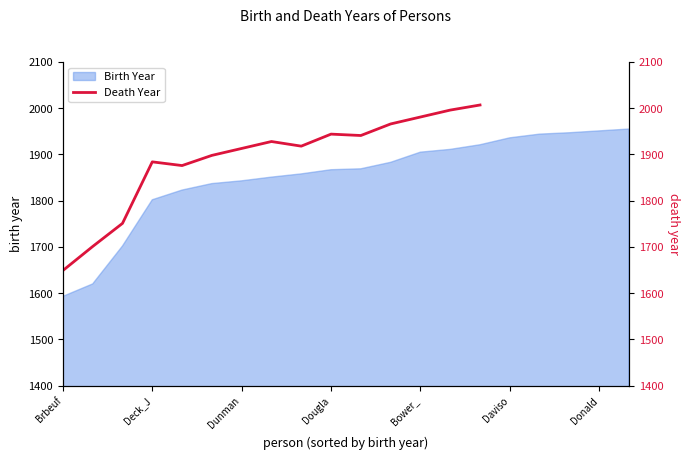

How many lines are shown in the chart?

1